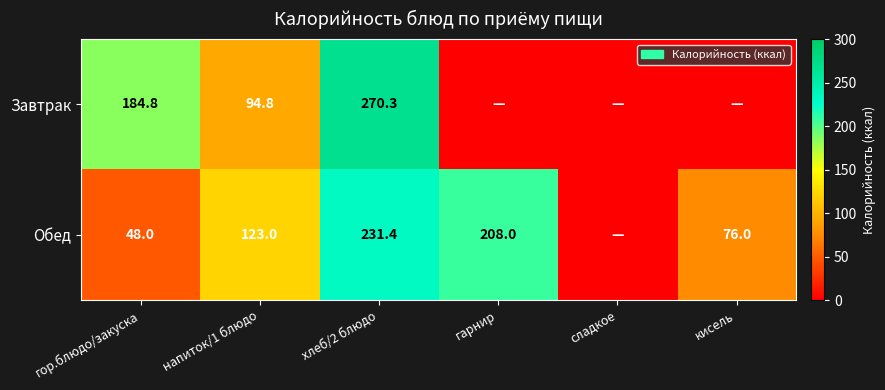

At напиток/1 блюдо, list the series in order from smallest to largest.

Завтрак, Обед